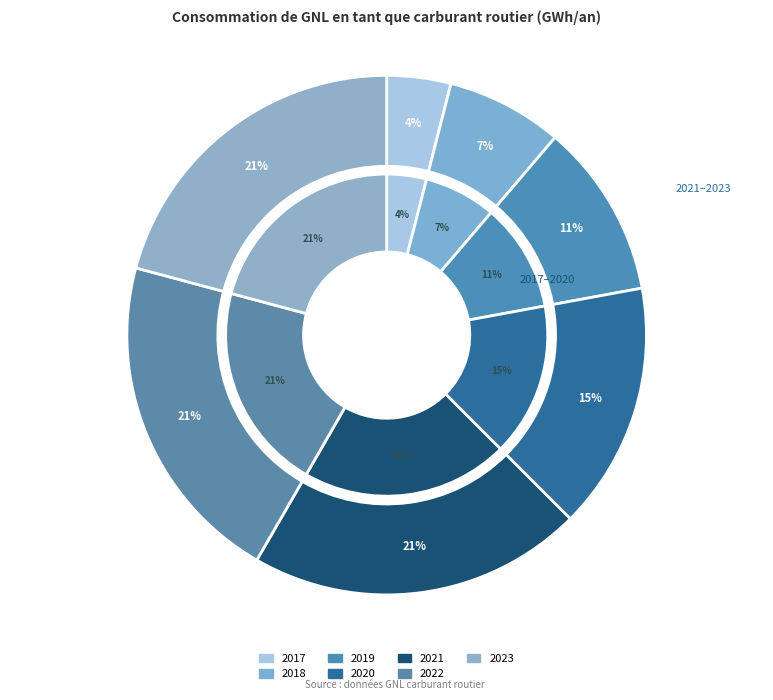

What is the ratio of the value at 2021 to the value at 2022?

1.0